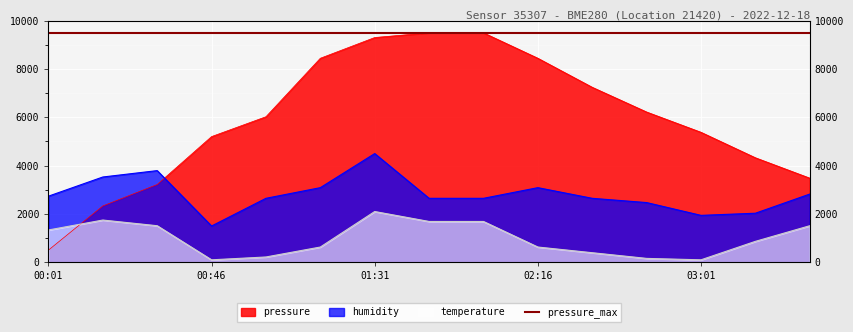

Between 00:46 and 03:31, which series saw the biggest shift?

pressure